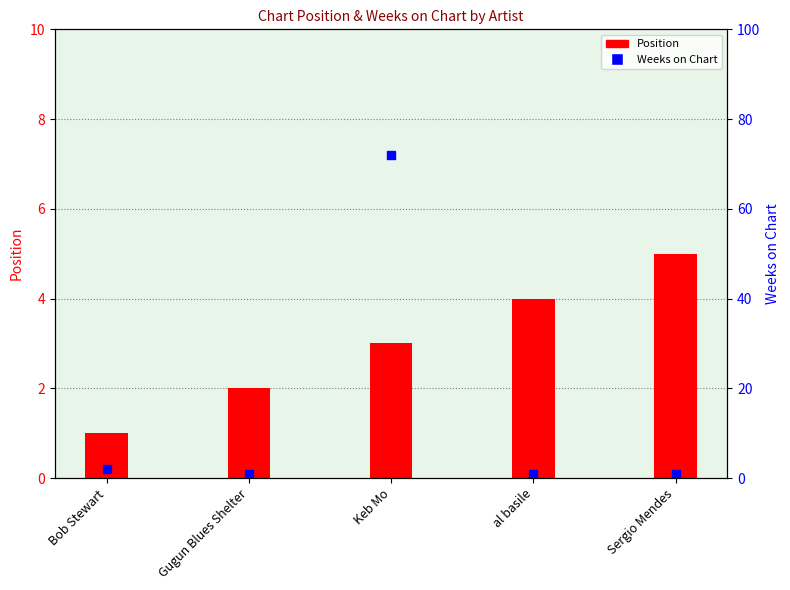

Which series has the largest total across all categories?

Weeks on Chart